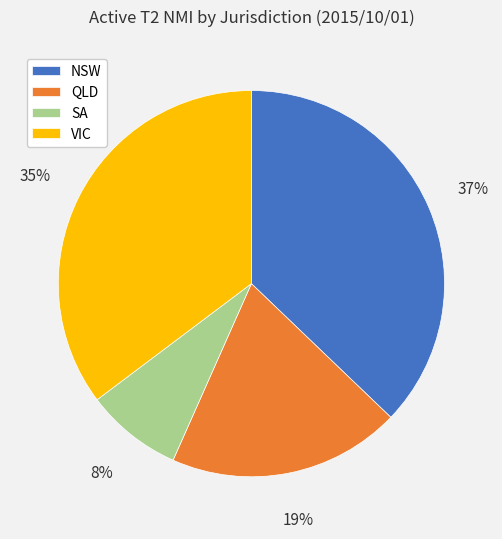

What percentage is the NSW slice, to the nearest percent?

37%